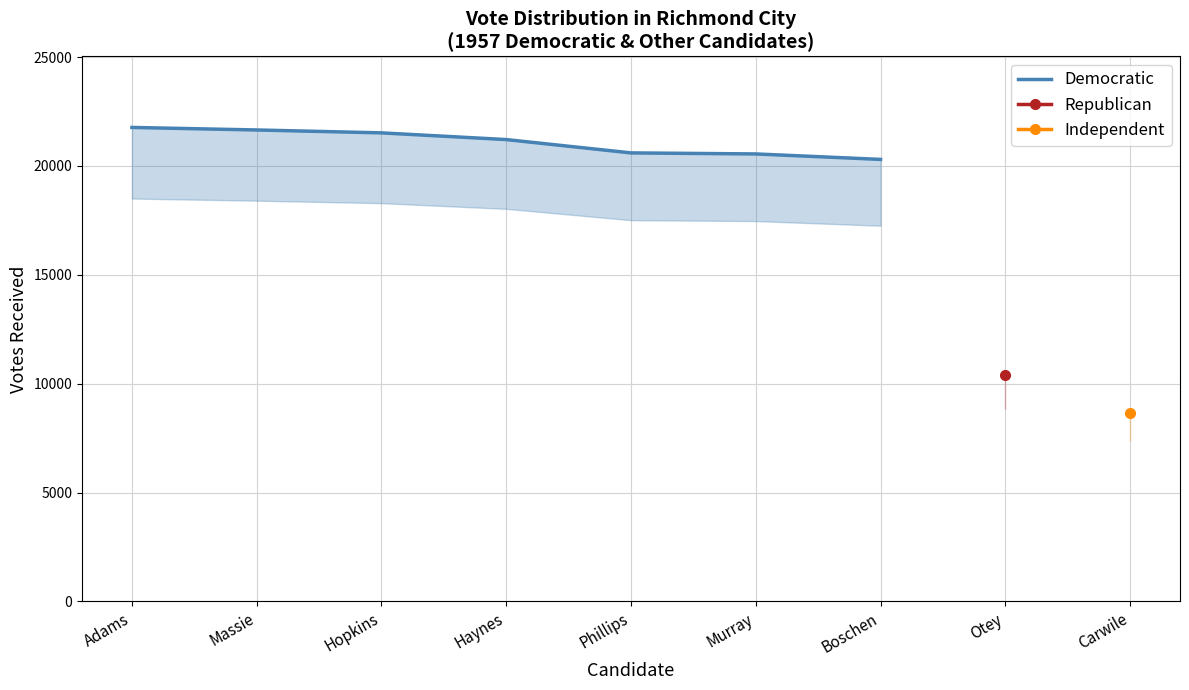

Is it true that the value at Murray is 20551?

True